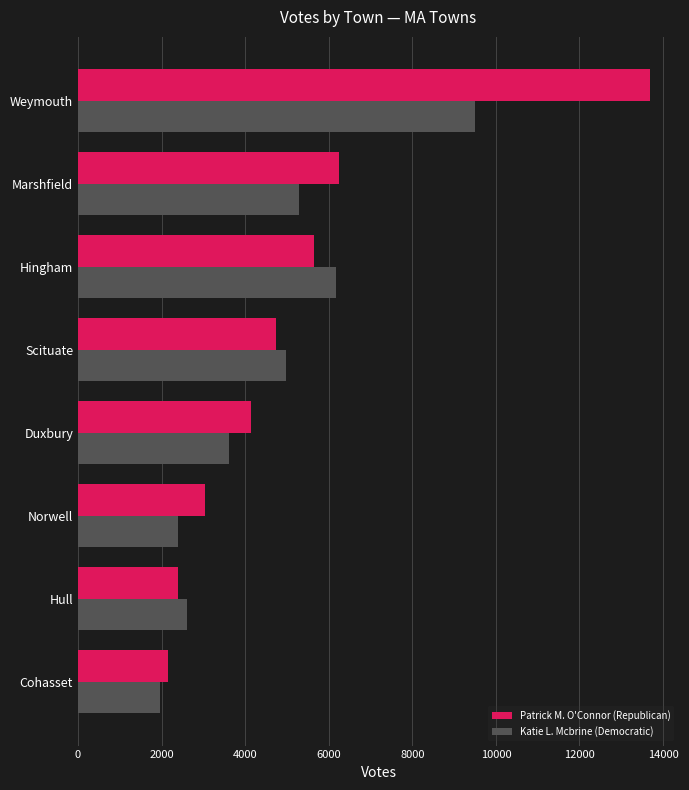

What is the sum of all Patrick M. O'Connor (Republican) values?

42065